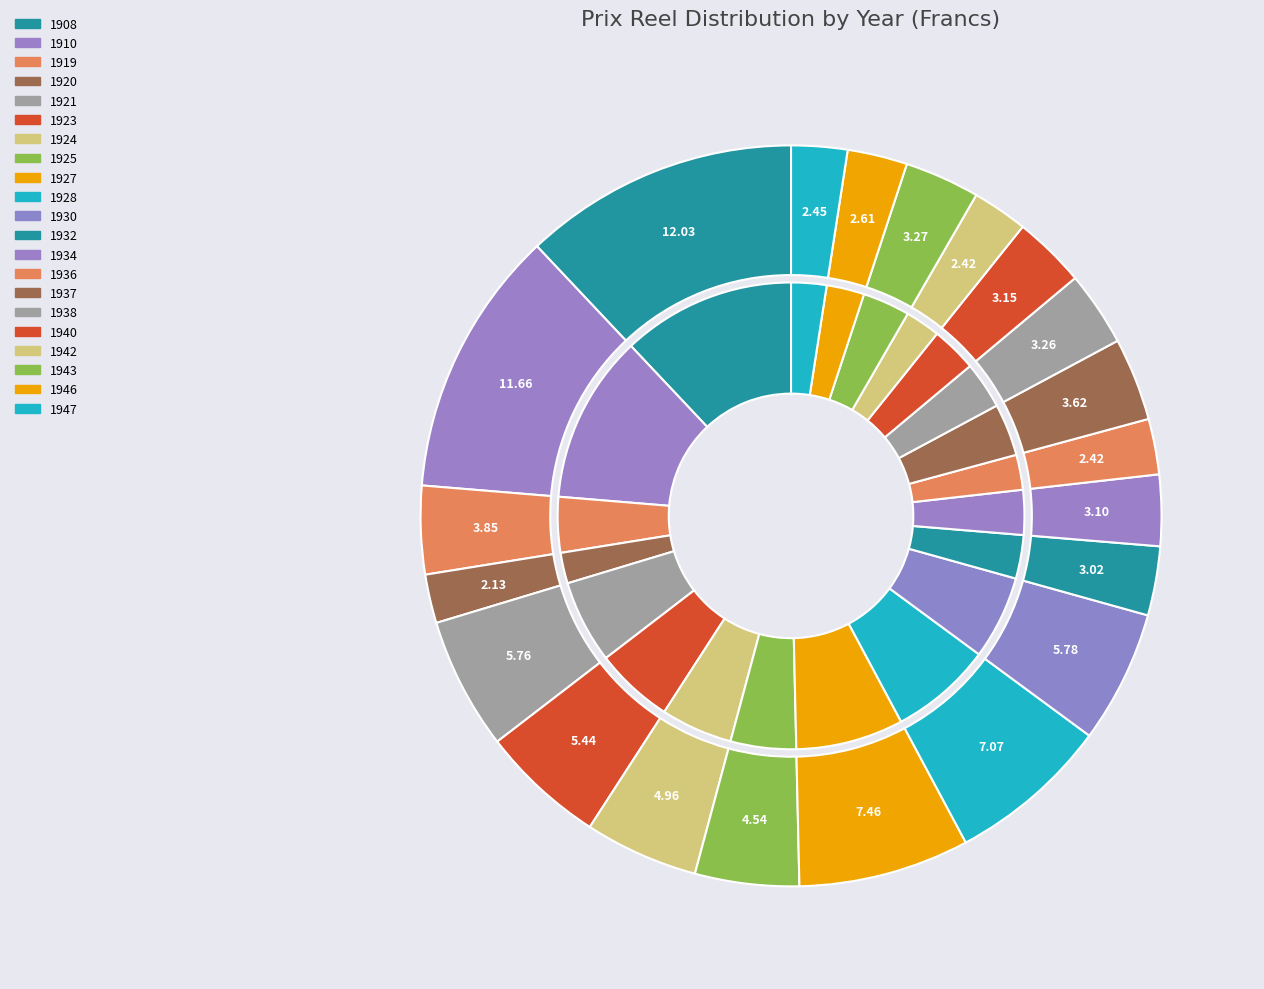

To the nearest percent, what is the average slice percentage?

5%